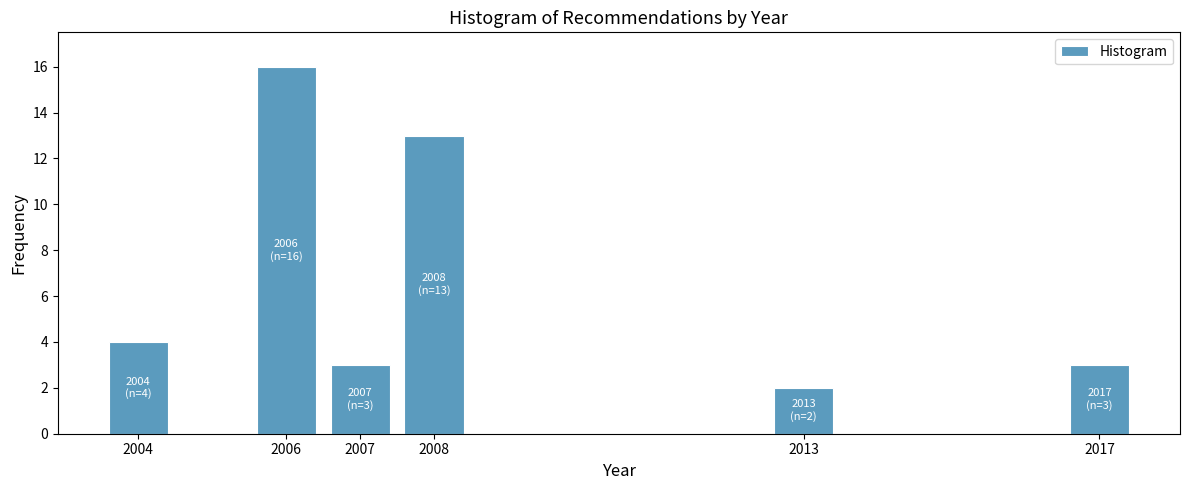

Reading left to right, list all the values displayed in this chart.

2004=4	2006=16	2007=3	2008=13	2013=2	2017=3